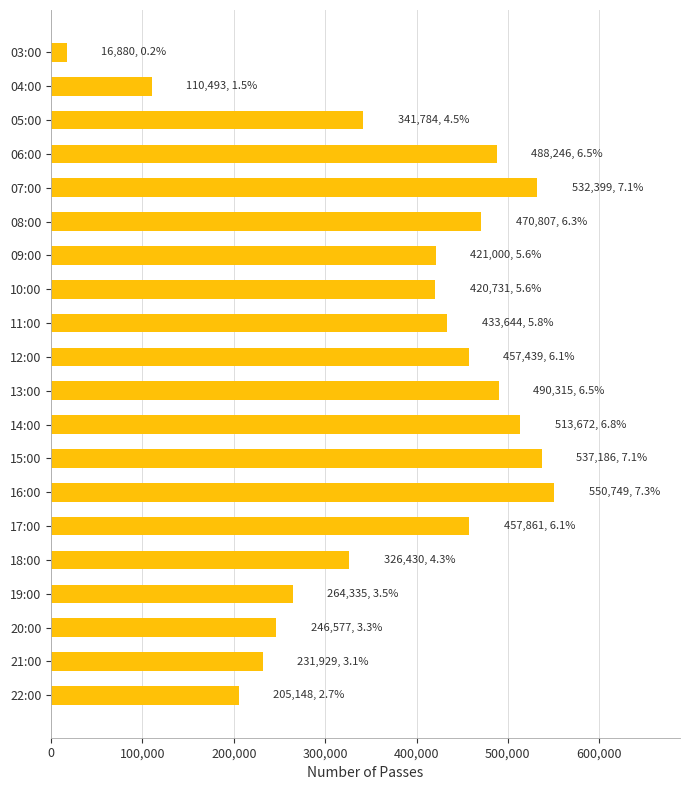

What is the difference between the maximum and second lowest values?

440256